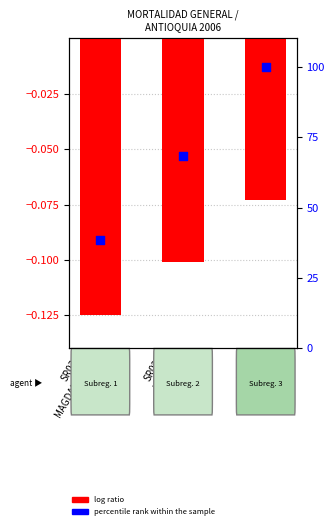

At which category is the sum across all series the highest?

SR09
URABA